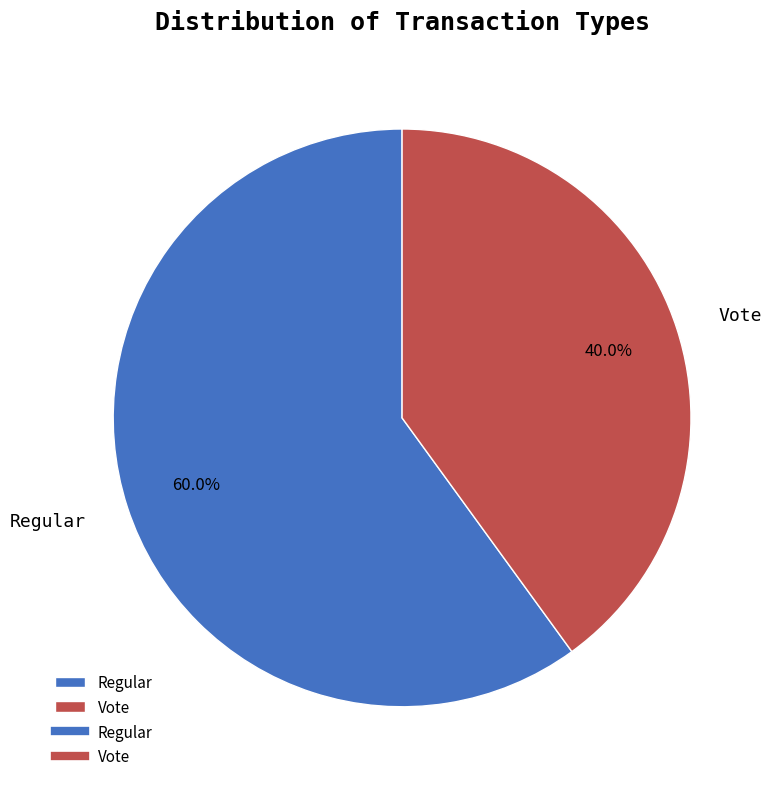

To the nearest percent, what is the difference between the Regular and Vote slice percentages?

20%